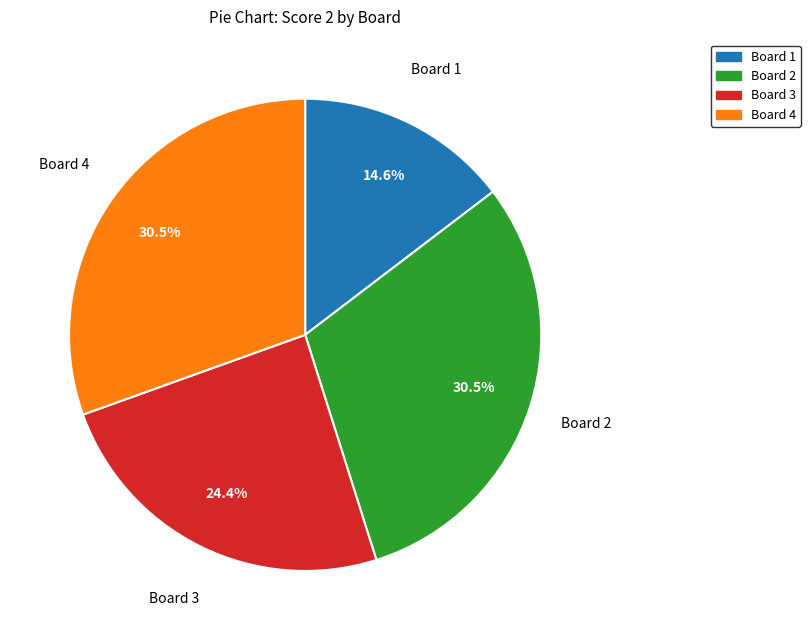

To the nearest percent, what portion does Board 3 represent?

24%